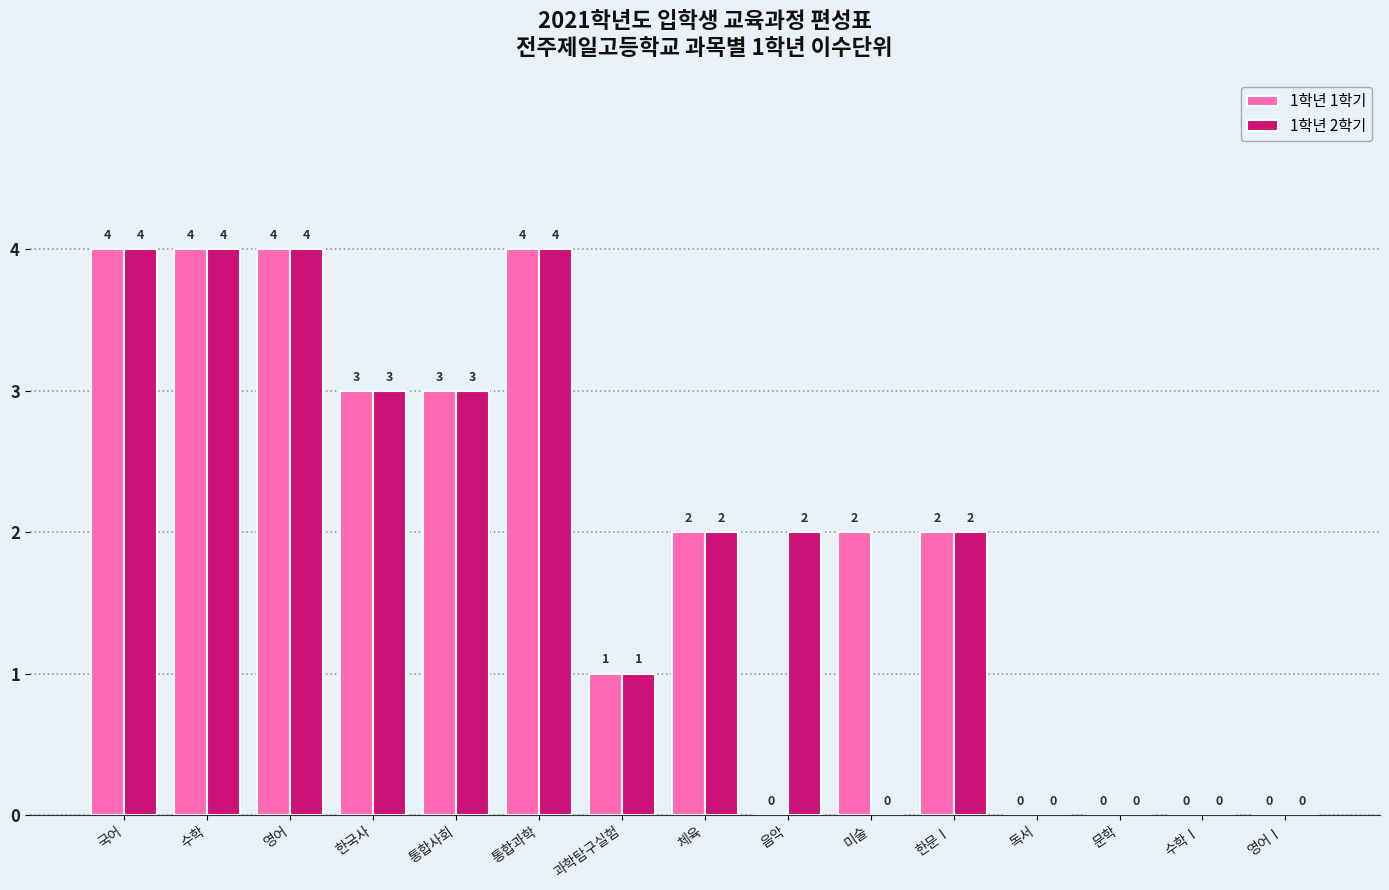

True or false: 1학년 1학기 has a value of 3 at 통합사회.

True